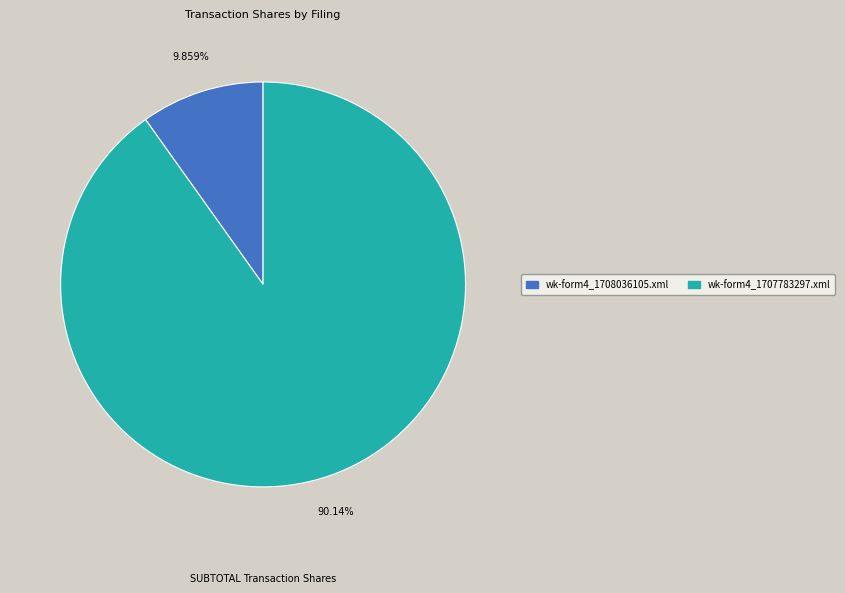

Does any single category account for the majority?

Yes